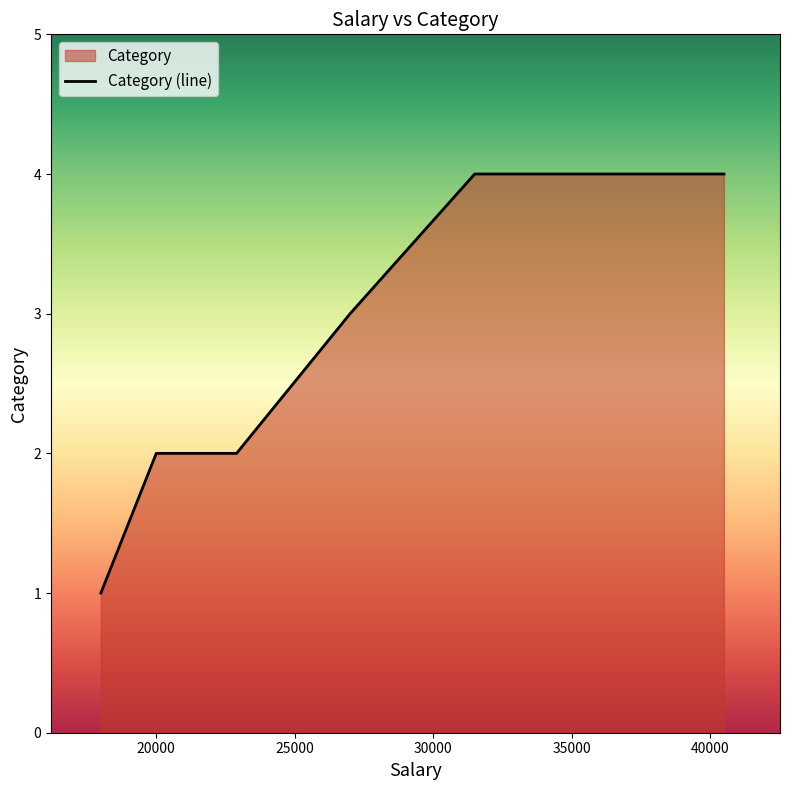

What is the maximum value shown in the chart?

4